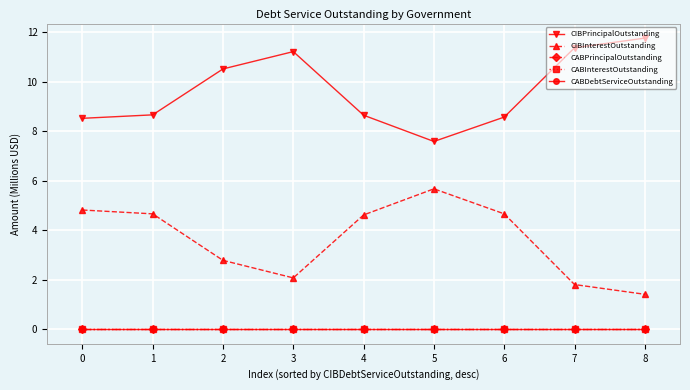

What is the difference between the highest and lowest values at 7?

11.4